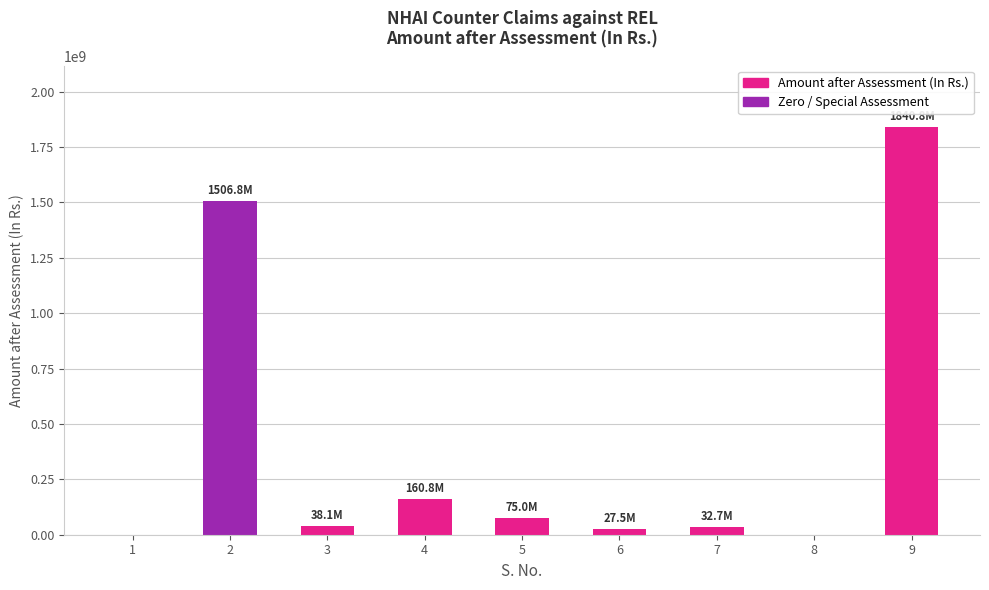

What is the ratio of the value at 9 to the value at 4?

11.4